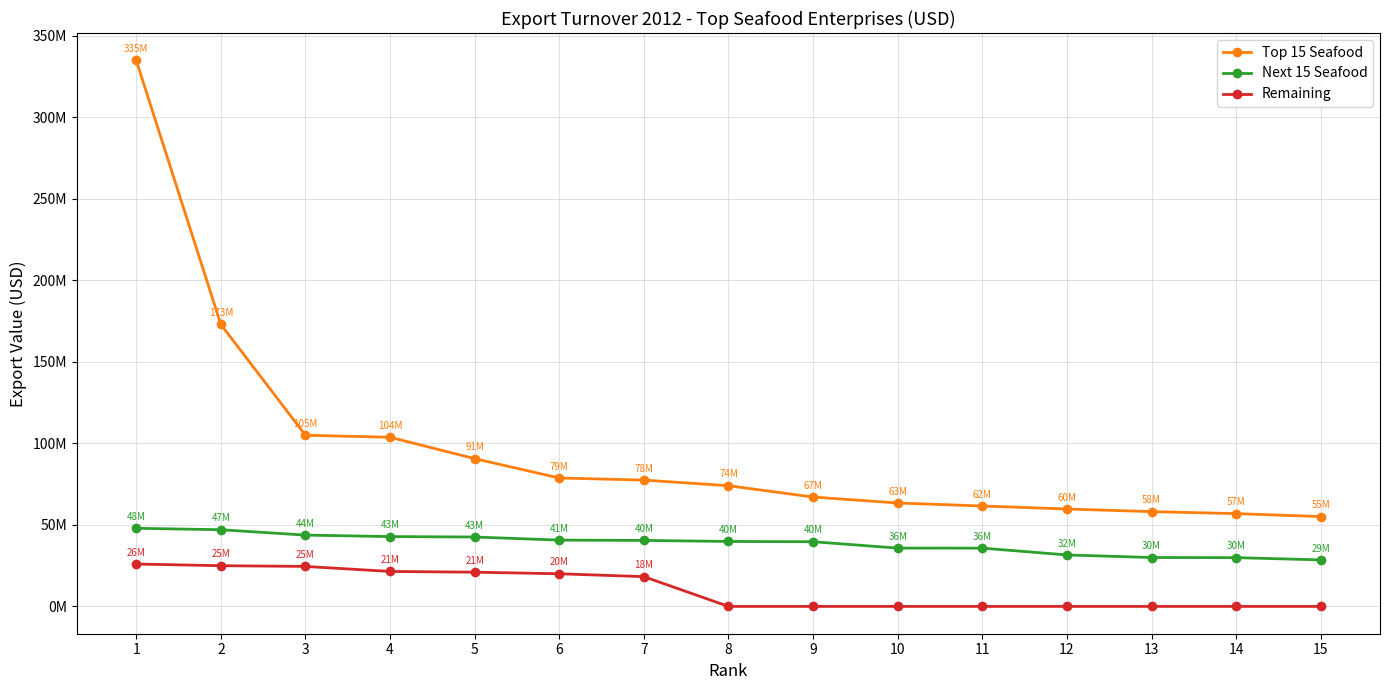

At which label does Next 15 Seafood reach its minimum?

15